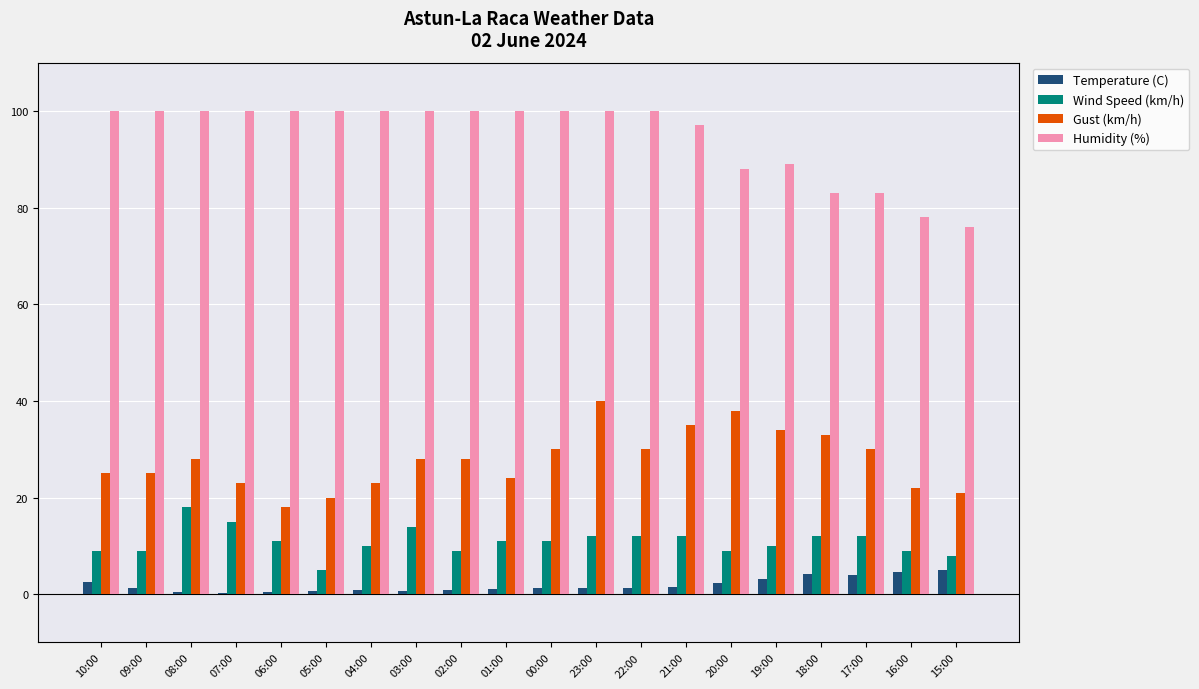

What is the sum of all Wind Speed (km/h) values?

218.0